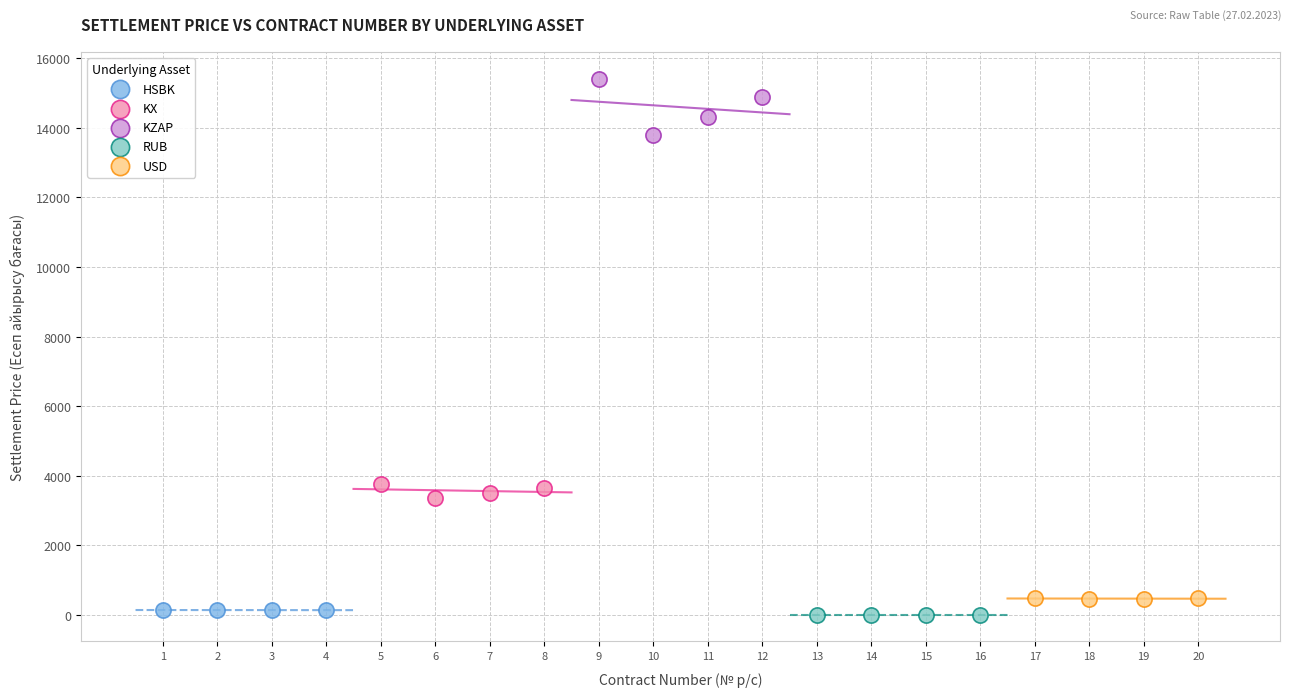

Which series has the largest Y range (max minus min)?

KZAP